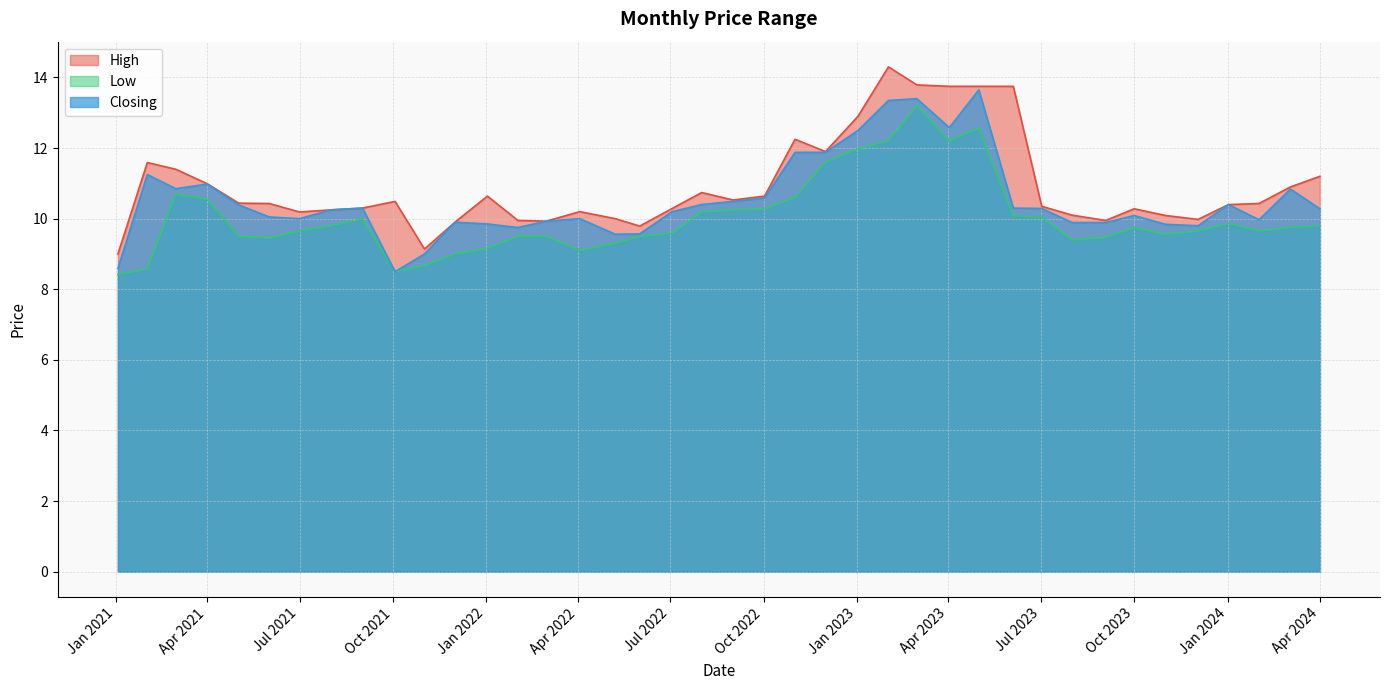

Which has a higher value, 01/02/2022 or 03/01/2021?

01/02/2022